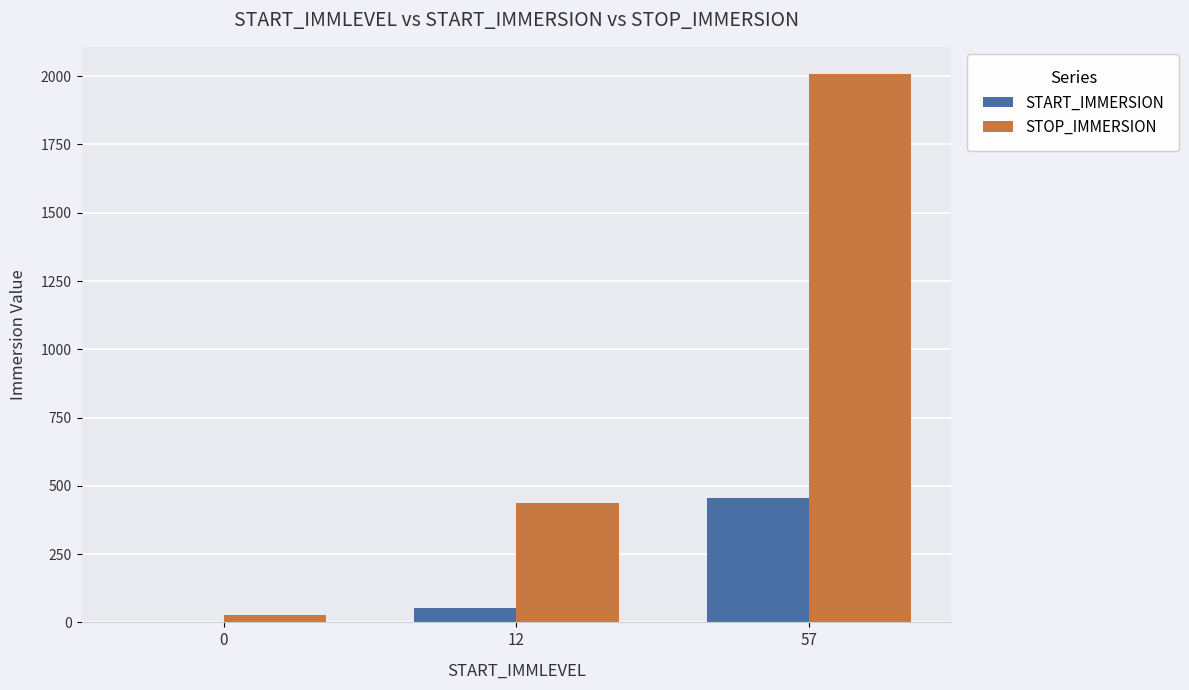

How many data points does each series have?

3